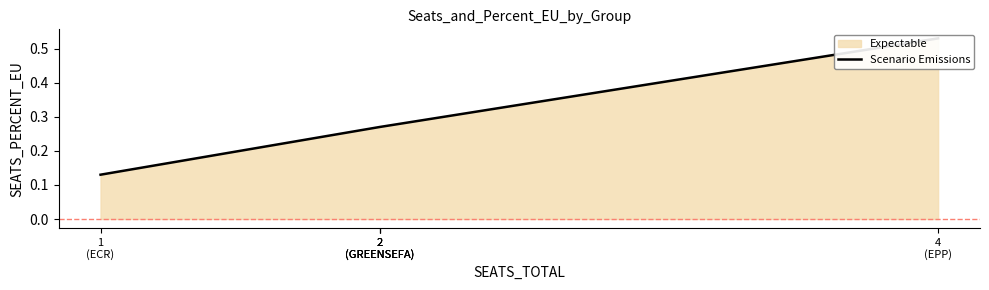

The chart shows a value of 0.1 at 2
(GREENSEFA). True or false?

False